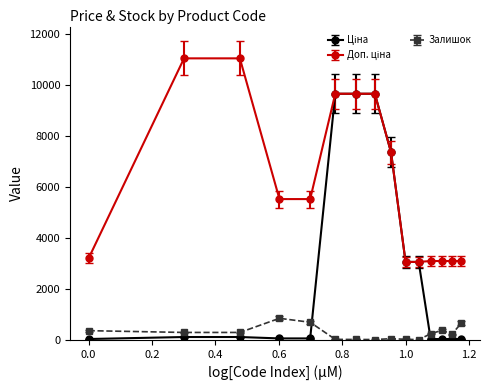

What is the greatest value displayed?

11055.0